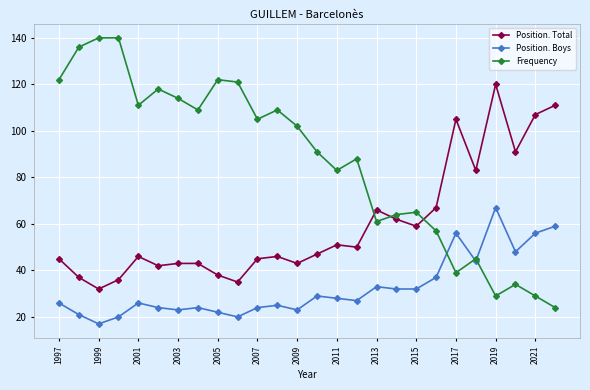

Which series has the largest range (max minus min)?

Frequency